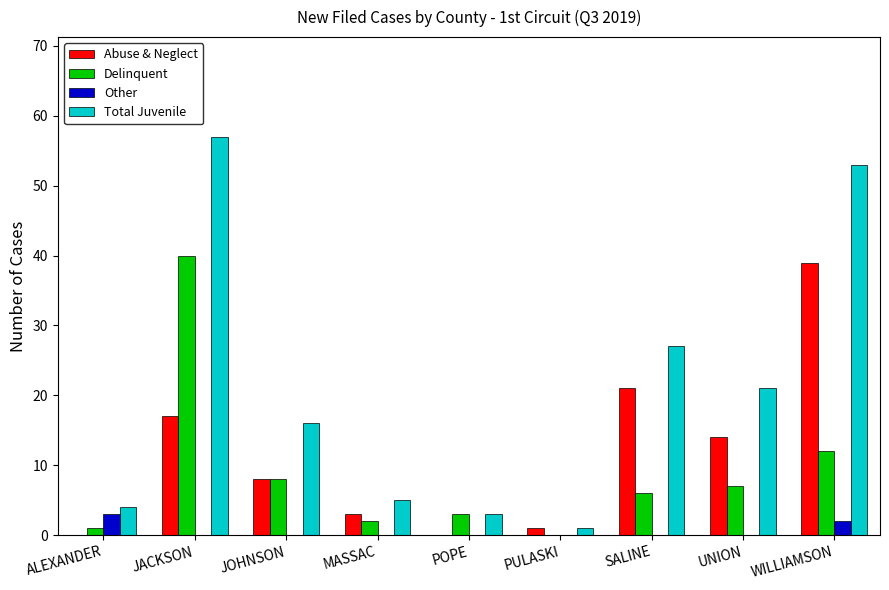

Reading left to right, transcribe all the data shown in this chart.

Abuse & Neglect: 0	17	8	3	0	1	21	14	39
Delinquent: 1	40	8	2	3	0	6	7	12
Other: 3	0	0	0	0	0	0	0	2
Total Juvenile: 4	57	16	5	3	1	27	21	53